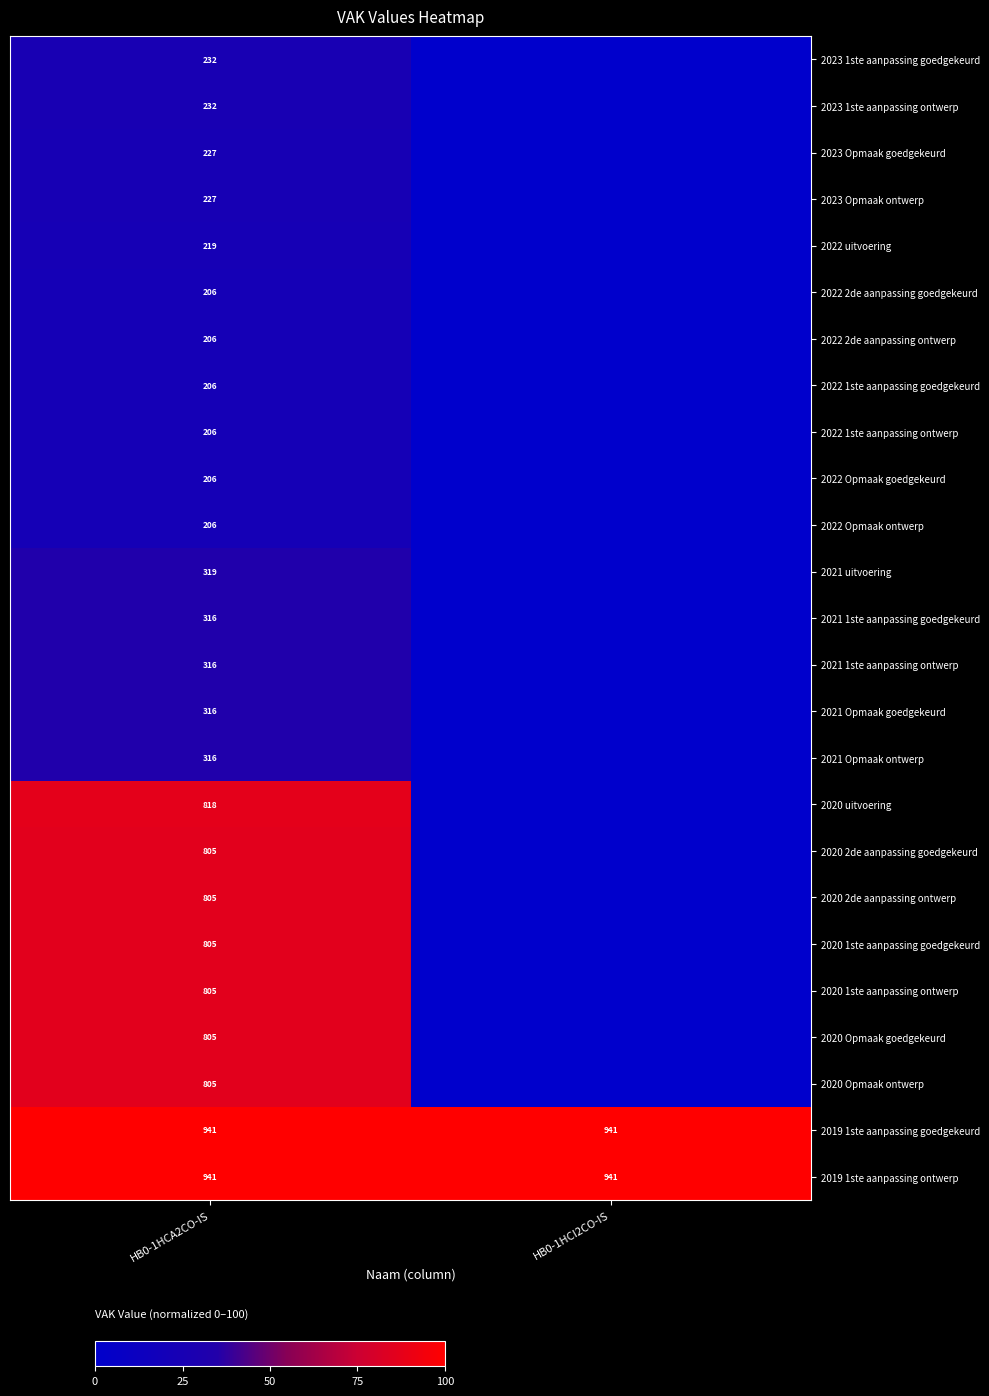

The 2021 uitvoering series shows 76 at HB0-1HCA2CO-IS. True or false?

False